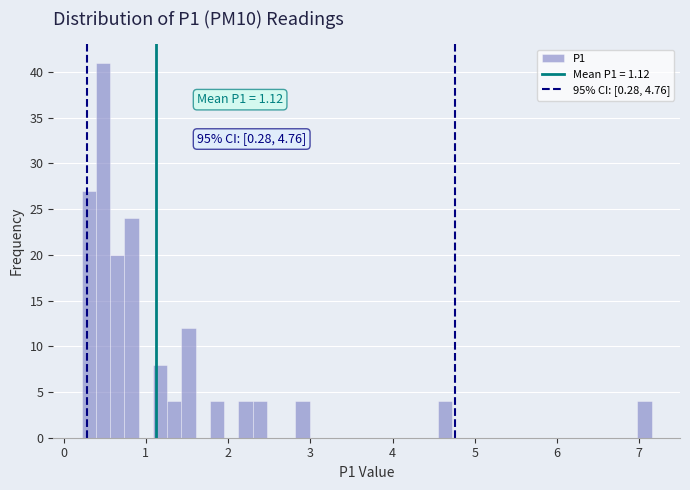

Read against the x-axis, roughly where is the centre of the tallest bar?

0.5